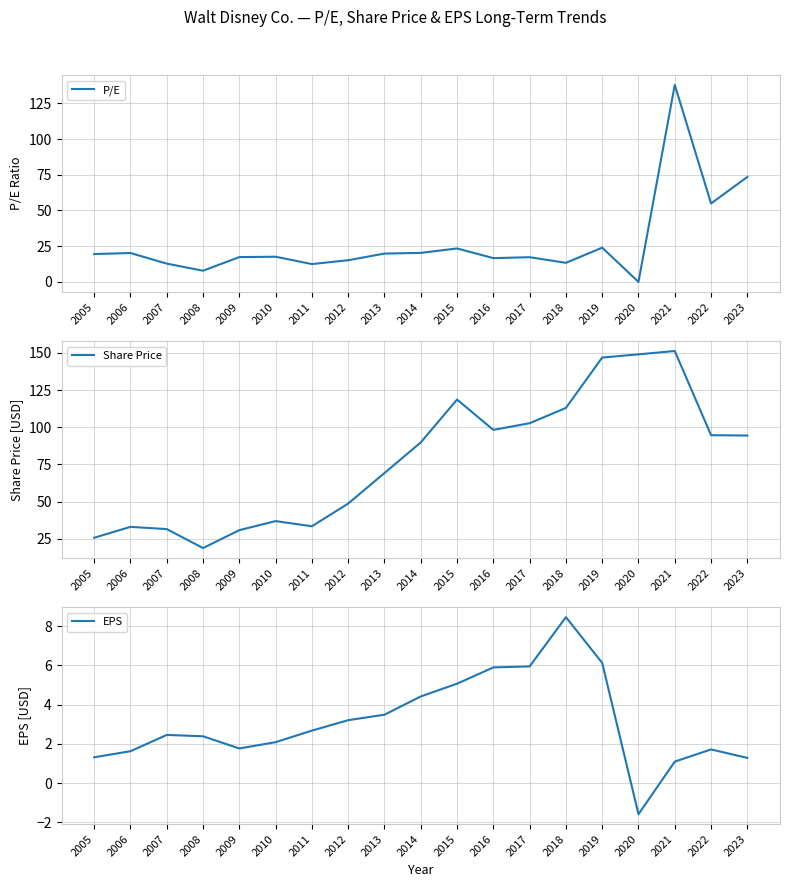

How many series are shown in this chart?

3